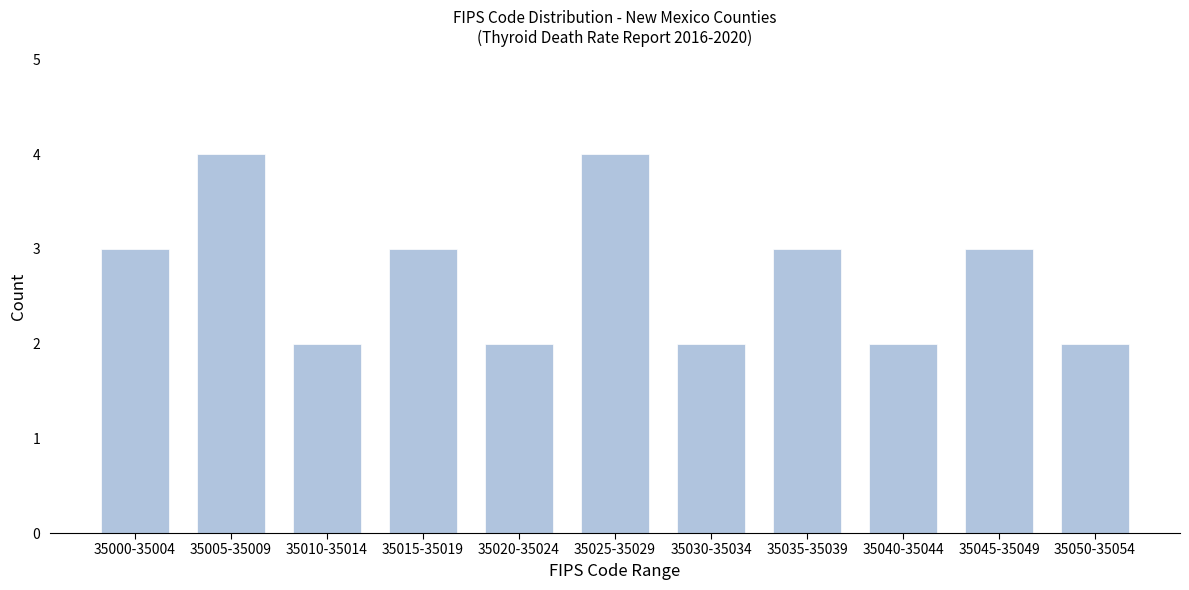

Reading left to right, transcribe all the data shown in this chart.

35000-35004=3	35005-35009=4	35010-35014=2	35015-35019=3	35020-35024=2	35025-35029=4	35030-35034=2	35035-35039=3	35040-35044=2	35045-35049=3	35050-35054=2